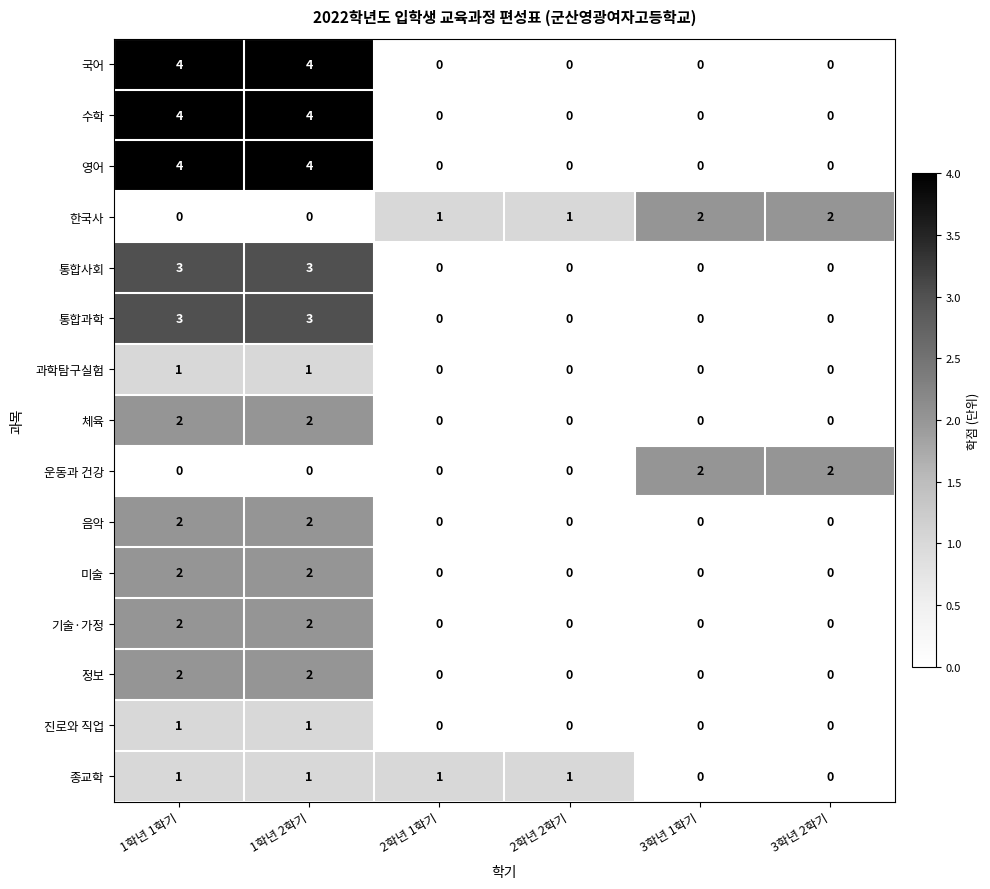

What is the total value across all series at 1학년 1학기?

31